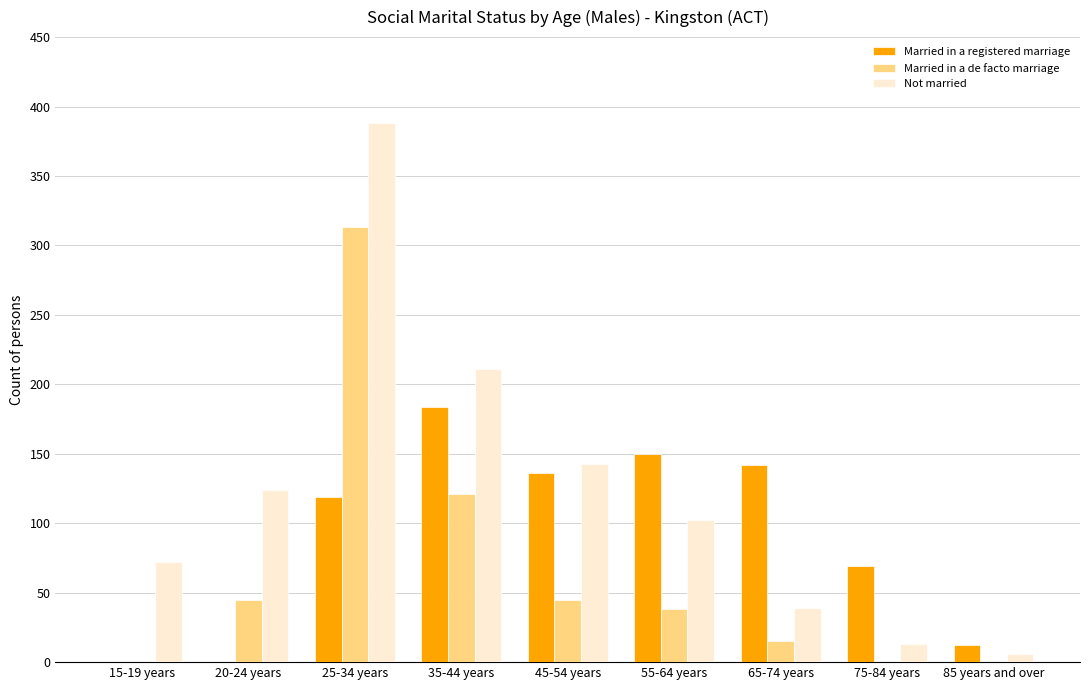

What value does the Married in a registered marriage series have at 55-64 years, to the nearest 10?

150